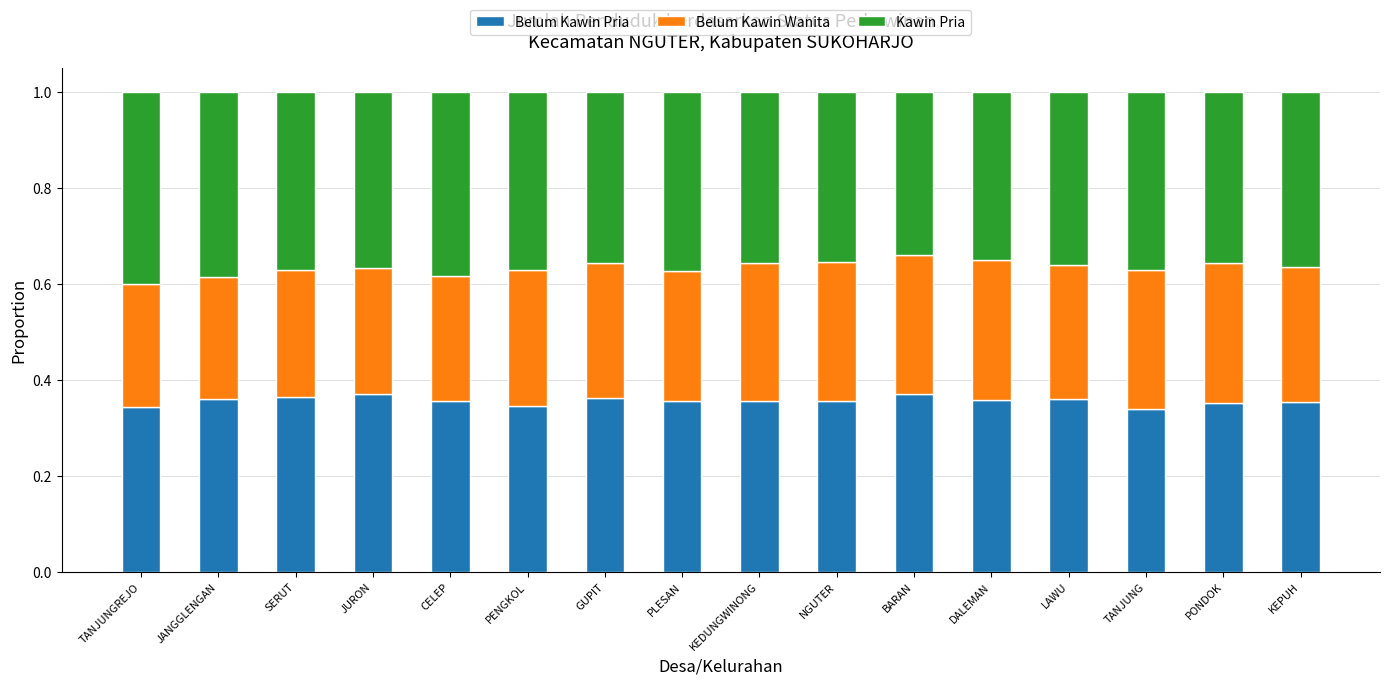

What is the total value across all series at PENGKOL?

1.0